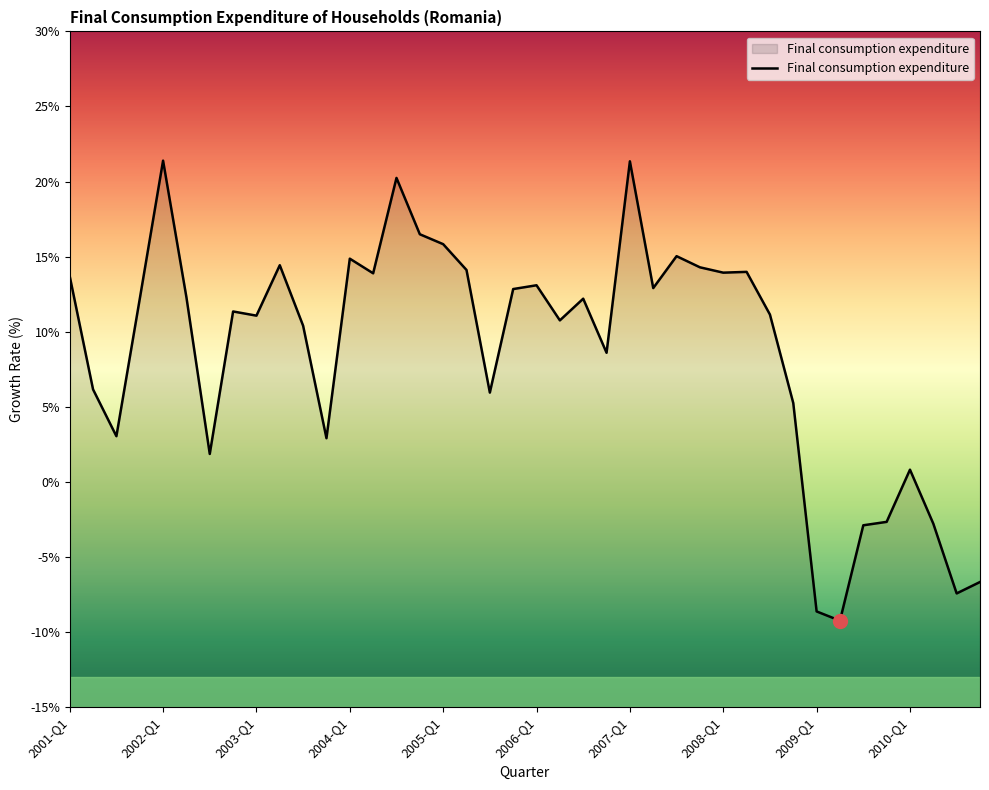

Reading left to right, extract all data points from this chart.

13.7	6.2	3.0	12.2	21.4	12.3	1.9	11.3	11.1	14.4	10.4	2.9	14.9	13.9	20.2	16.5	15.8	14.1	5.9	12.8	13.1	10.8	12.2	8.6	21.3	12.9	15.0	14.3	13.9	14.0	11.1	5.2	-8.6	-9.2	-2.9	-2.7	0.8	-2.8	-7.4	-6.7